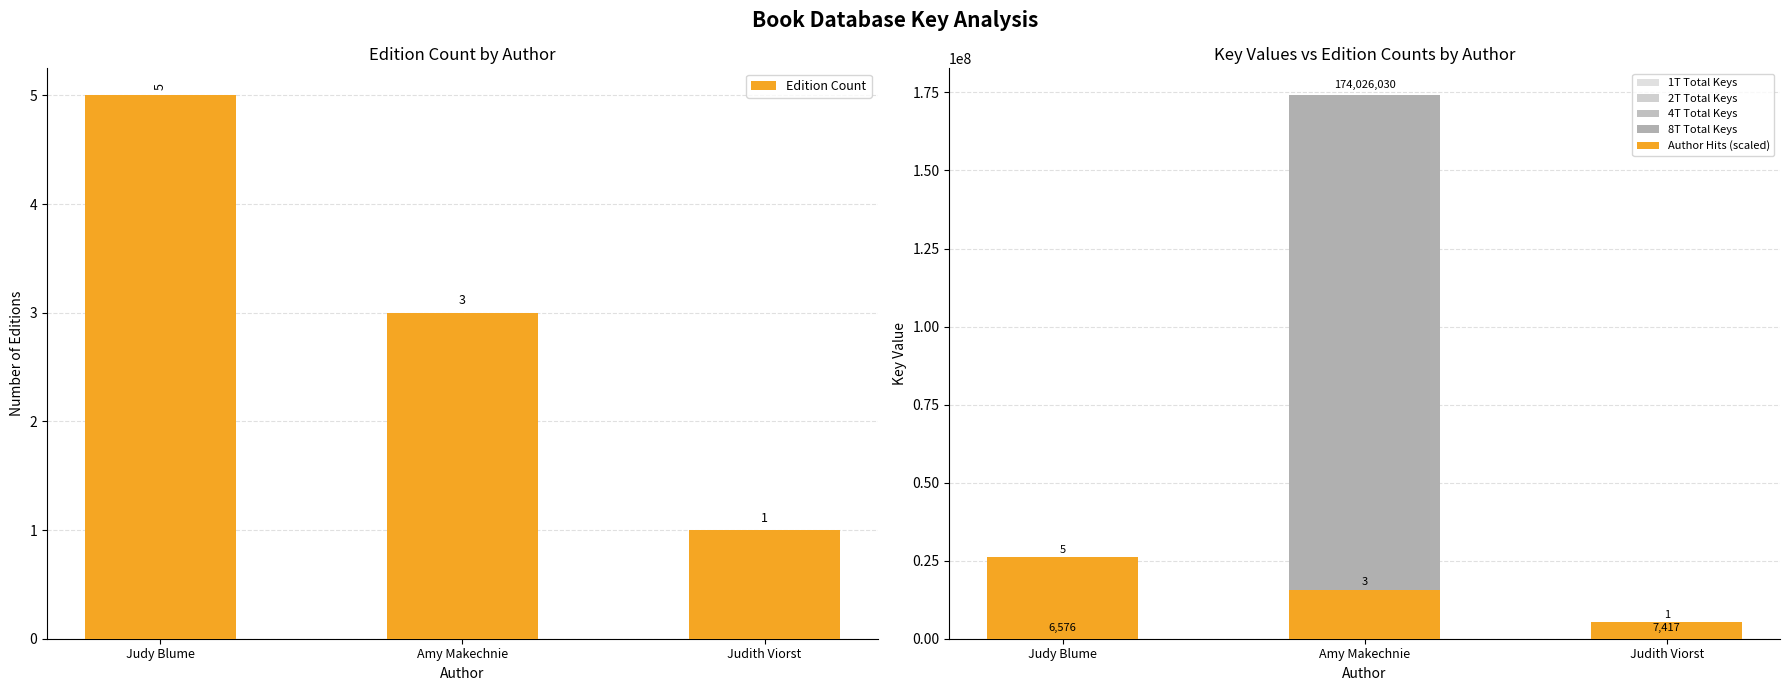

How many bars are there in total?

18